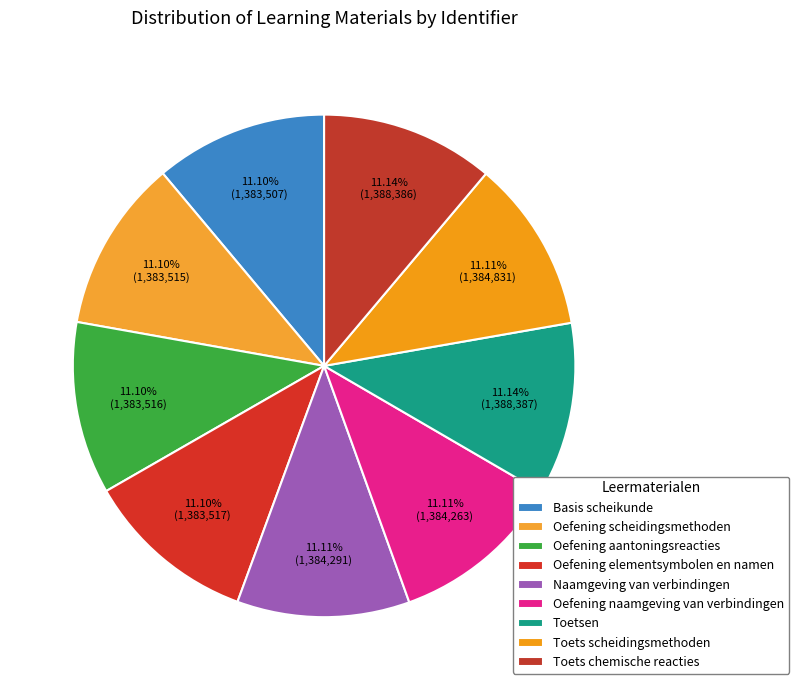

Combined, do Oefening scheidingsmethoden and Oefening aantoningsreacties account for over 50%?

No